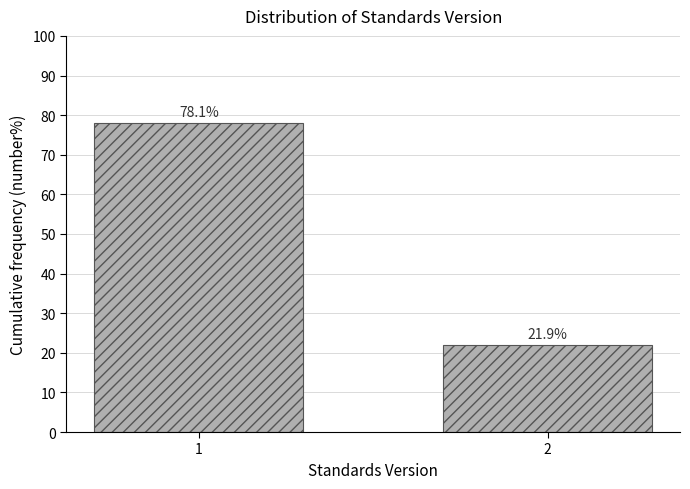

Reading right to left, transcribe all the data shown in this chart.

21.9	78.1